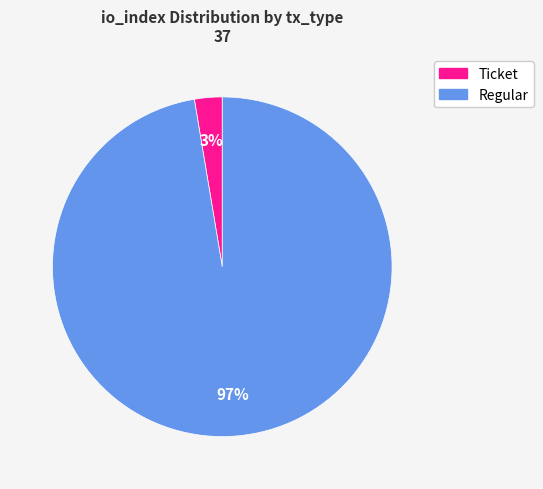

Is there any slice that represents more than half of the pie?

Yes